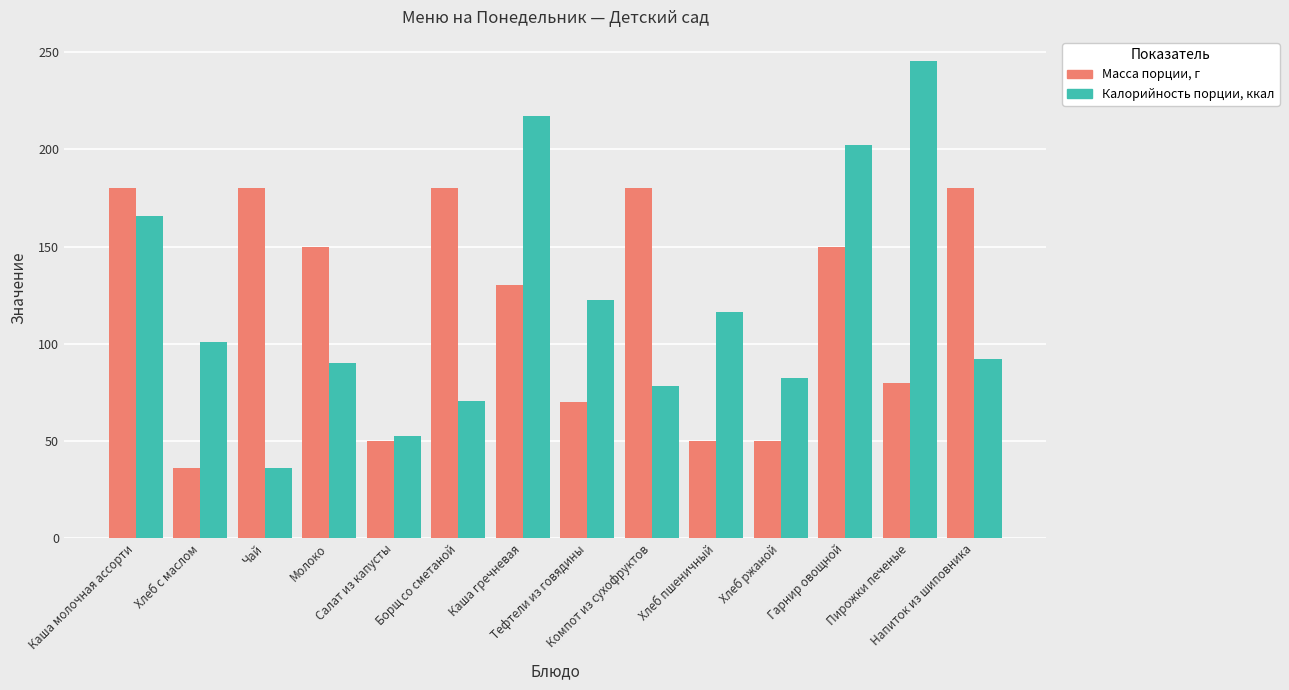

Reading left to right, list all the values displayed in this chart.

Масса порции, г: 180.0	36.0	180.0	150.0	50.0	180.0	130.0	70.0	180.0	50.0	50.0	150.0	80.0	180.0
Калорийность порции, ккал: 165.8	100.7	36.0	90.0	52.5	70.7	217.1	122.6	78.2	116.5	82.5	202.1	245.6	92.2